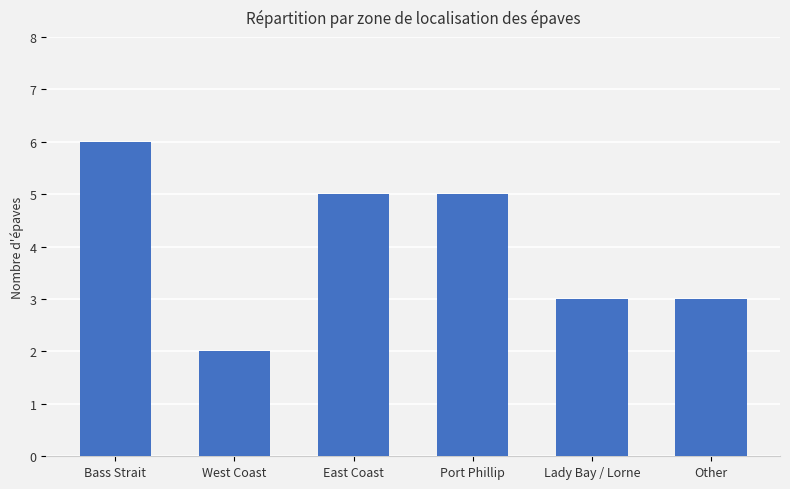

What is the label of the 3rd bar from the right?

Port Phillip